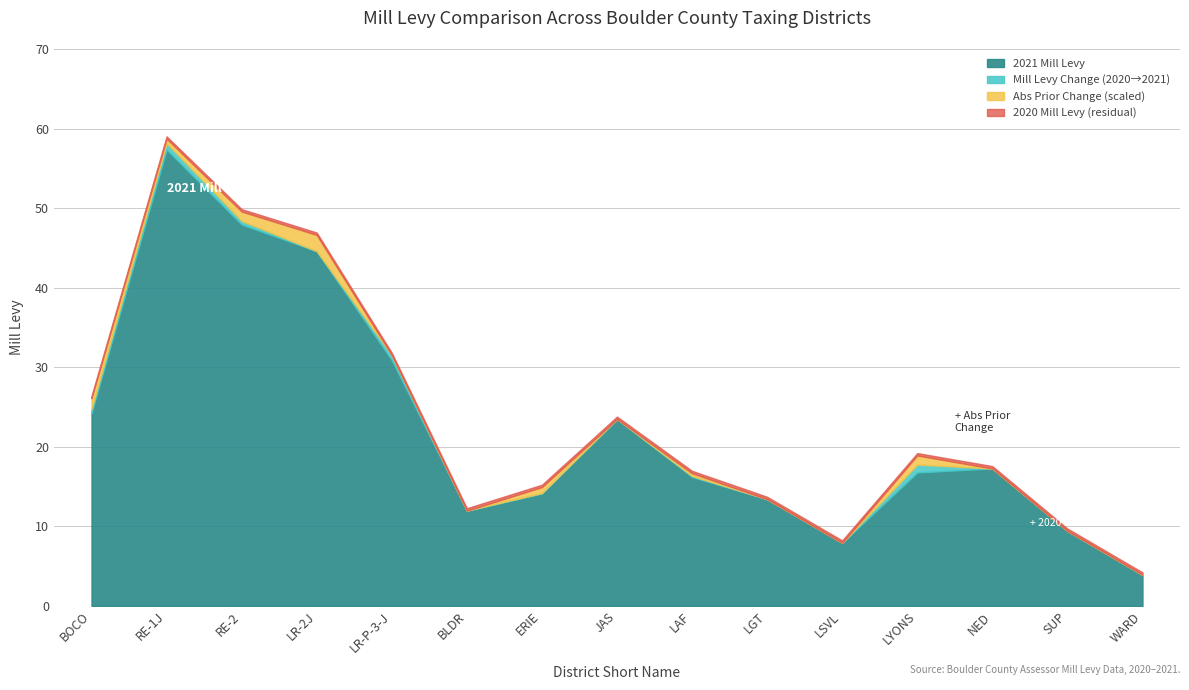

Reading right to left, list all the values displayed in this chart.

2020 Mill Levy: WARD=3.9	SUP=9.4	NED=17.3	LYONS=17.8	LSVL=7.9	LGT=13.4	LAF=16.3	JAS=23.5	ERIE=14.2	BLDR=12.0	LR-P-3-J=31.5	LR-2J=44.6	RE-2=48.4	RE-1J=56.5	BOCO=24.8
2021 Mill Levy: WARD=3.9	SUP=9.4	NED=17.3	LYONS=16.8	LSVL=7.9	LGT=13.4	LAF=16.2	JAS=23.5	ERIE=14.1	BLDR=12.0	LR-P-3-J=30.9	LR-2J=44.6	RE-2=47.9	RE-1J=57.4	BOCO=24.2
Mill Levy Change: WARD=0.1	SUP=0.0	NED=0.0	LYONS=1.0	LSVL=0.0	LGT=0.0	LAF=0.1	JAS=0.0	ERIE=0.1	BLDR=0.0	LR-P-3-J=0.6	LR-2J=0.0	RE-2=0.4	RE-1J=0.8	BOCO=0.5
Abs Change (scaled): WARD=0.0	SUP=0.0	NED=0.0	LYONS=1.1	LSVL=0.0	LGT=0.0	LAF=0.3	JAS=0.0	ERIE=0.7	BLDR=0.0	LR-P-3-J=0.0	LR-2J=2.0	RE-2=1.2	RE-1J=0.6	BOCO=1.3